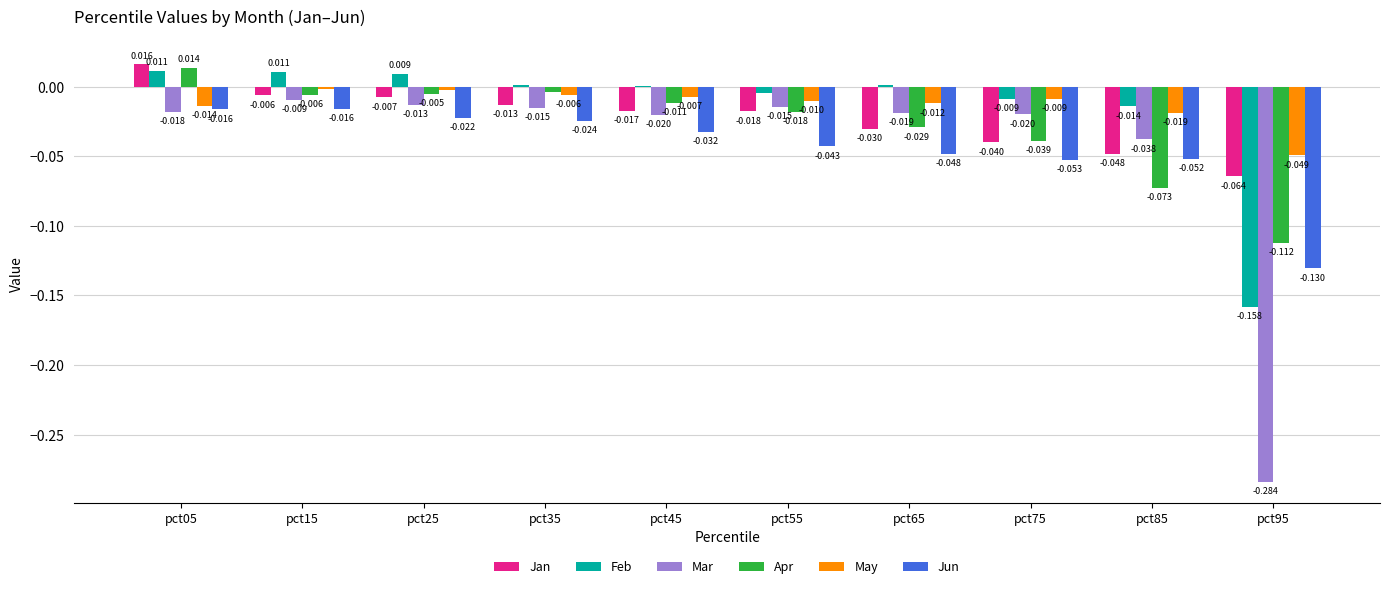

Which series has the largest total across all categories?

May